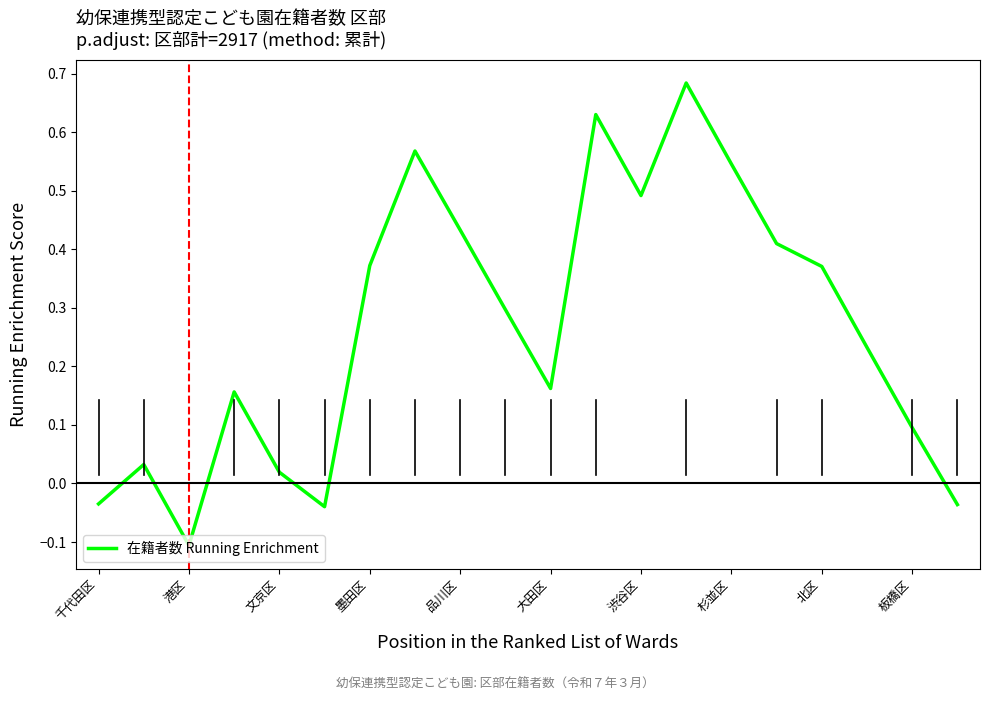

What is the difference between the maximum and minimum values?

0.8